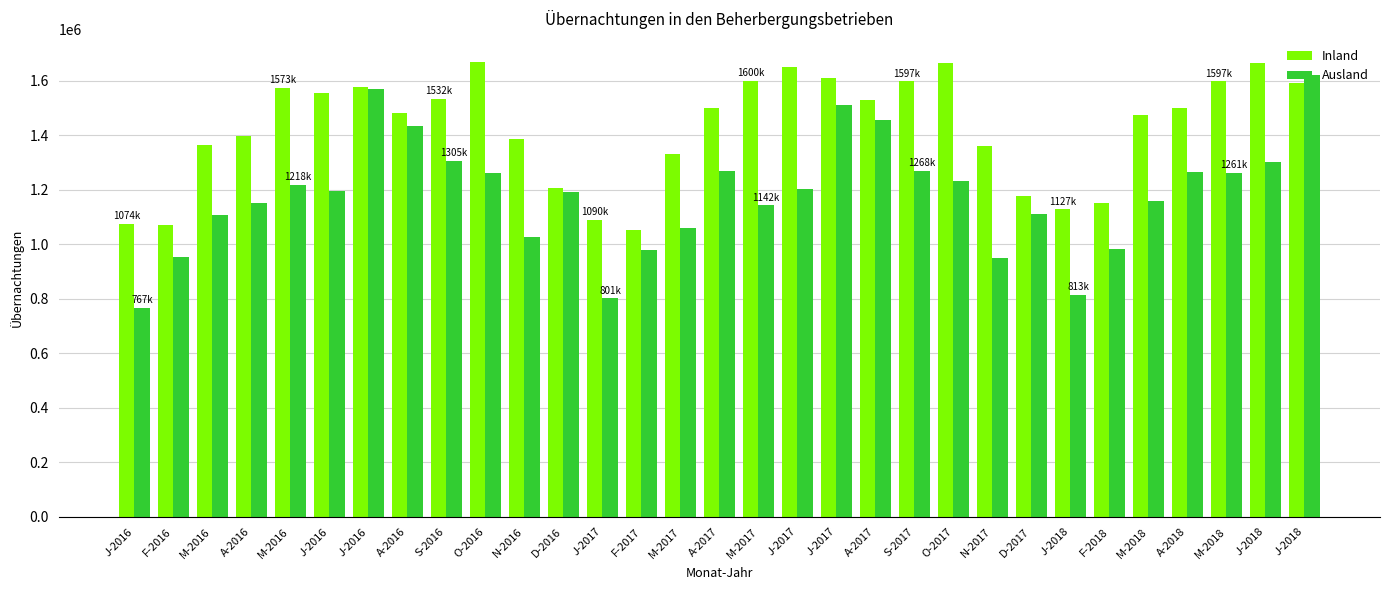

True or false: Ausland has a value of 978167 at F-2017.

True